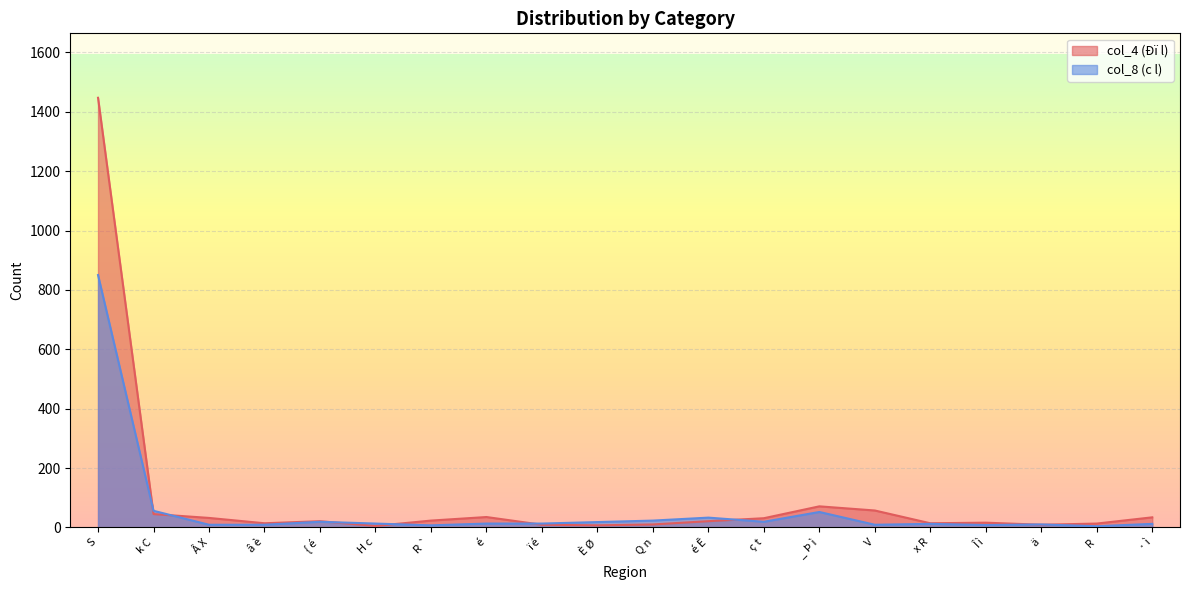

Reading right to left, list all the values displayed in this chart.

col_4 (Ðï l): · ì=34	R=13	ä=9	Î ì=16	x R=14	V=57	_ Þ ì=71	ç t=31	é Ê=21	Q n=10	È Ø=7	ï é=9	é=35	R `=23	H c=5	{ é=21	â è=14	Â X=32	k C=45	S=1447
col_8 (c l): · ì=12	R=4	ä=10	Î ì=8	x R=12	V=9	_ Þ ì=52	ç t=19	é Ê=33	Q n=23	È Ø=18	ï é=13	é=13	R `=7	H c=13	{ é=19	â è=9	Â X=9	k C=56	S=850